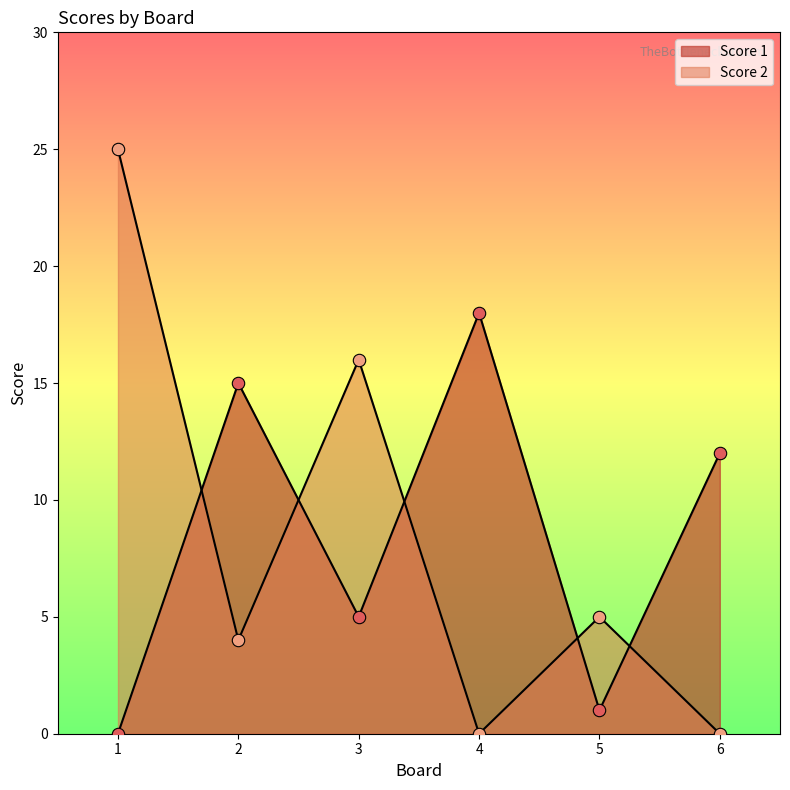

Which series has the largest Y range (max minus min)?

Score 2